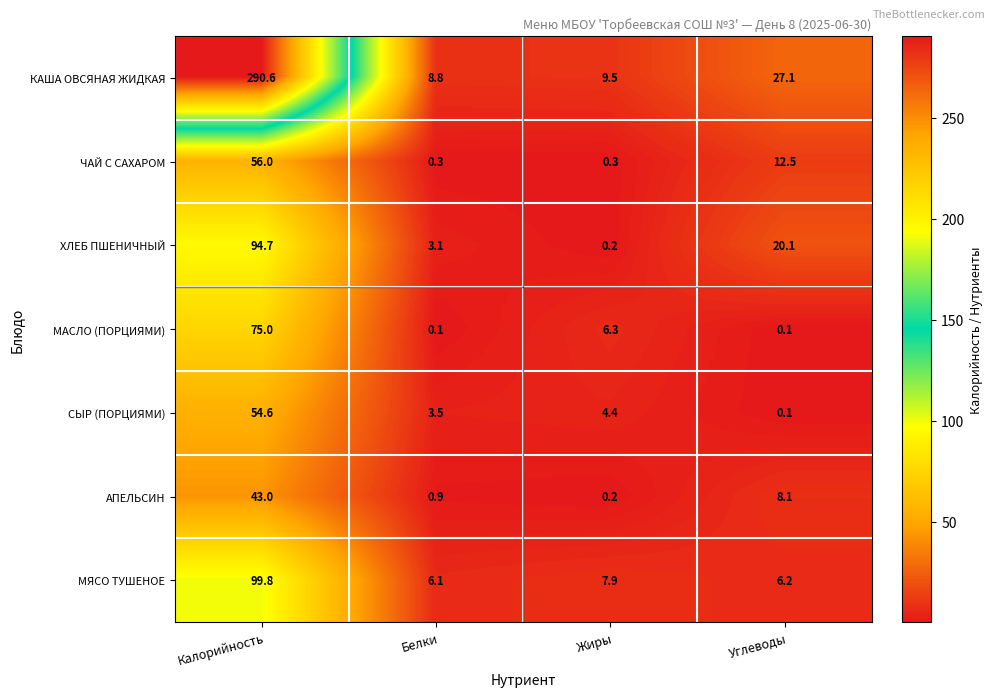

What is the minimum value shown in the chart?

0.1